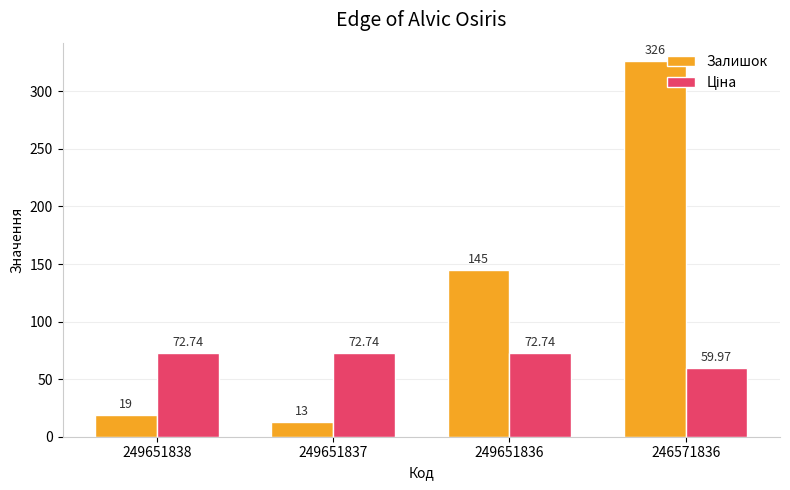

Which label corresponds to the largest value in the chart?

246571836